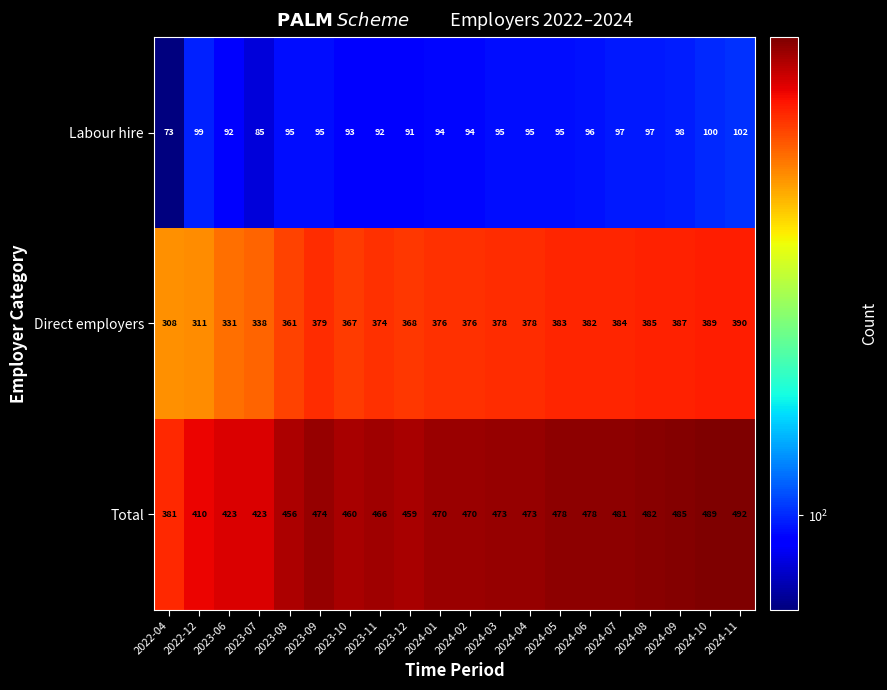

What is the total value across all series at 2023-10?

920